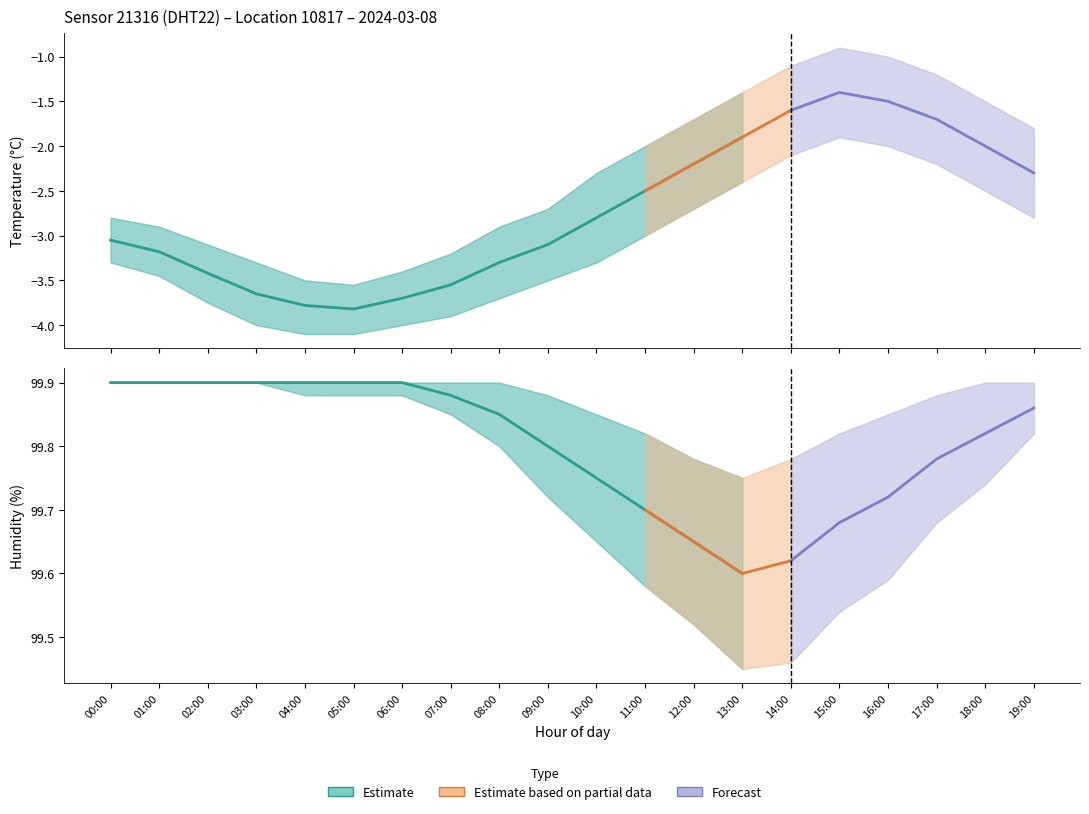

Reading right to left, what are all the values shown in this chart?

temperature_mean: -2.3	-2.0	-1.7	-1.5	-1.4	-1.6	-1.9	-2.2	-2.5	-2.8	-3.1	-3.3	-3.5	-3.7	-3.8	-3.8	-3.6	-3.4	-3.2	-3.0
temperature_upper: -1.8	-1.5	-1.2	-1.0	-0.9	-1.1	-1.4	-1.7	-2.0	-2.3	-2.7	-2.9	-3.2	-3.4	-3.5	-3.5	-3.3	-3.1	-2.9	-2.8
temperature_lower: -2.8	-2.5	-2.2	-2.0	-1.9	-2.1	-2.4	-2.7	-3.0	-3.3	-3.5	-3.7	-3.9	-4.0	-4.1	-4.1	-4.0	-3.8	-3.5	-3.3
humidity_mean: 99.9	99.8	99.8	99.7	99.7	99.6	99.6	99.7	99.7	99.8	99.8	99.8	99.9	99.9	99.9	99.9	99.9	99.9	99.9	99.9
humidity_upper: 99.9	99.9	99.9	99.8	99.8	99.8	99.8	99.8	99.8	99.8	99.9	99.9	99.9	99.9	99.9	99.9	99.9	99.9	99.9	99.9
humidity_lower: 99.8	99.7	99.7	99.6	99.5	99.5	99.5	99.5	99.6	99.7	99.7	99.8	99.8	99.9	99.9	99.9	99.9	99.9	99.9	99.9